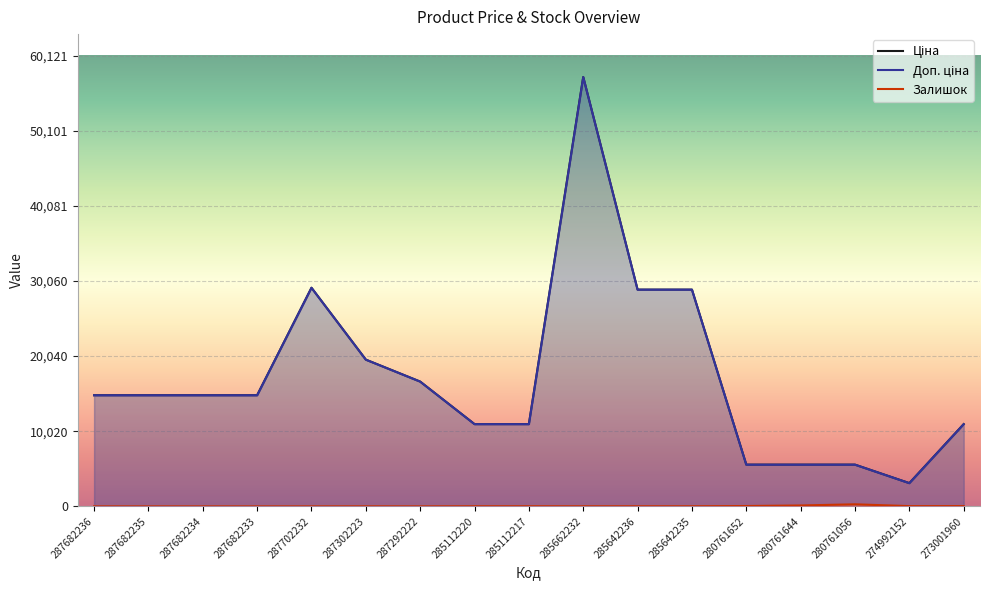

Reading left to right, transcribe all the data shown in this chart.

Ціна: 287682236=14817.6	287682235=14817.6	287682234=14817.6	287682233=14817.6	287702232=29152.3	287302223=19564.9	287292222=16636.8	285112220=10964.4	285112217=10964.4	285662232=57258.0	285642236=28901.7	285642235=28901.7	280761652=5560.3	280761644=5560.3	280761056=5560.3	274992152=3094.7	273001960=10964.4
Доп. ціна: 287682236=14817.6	287682235=14817.6	287682234=14817.6	287682233=14817.6	287702232=29152.3	287302223=19564.9	287292222=16636.8	285112220=10964.4	285112217=10964.4	285662232=57258.0	285642236=28901.7	285642235=28901.7	280761652=5560.3	280761644=5560.3	280761056=5560.3	274992152=3095.0	273001960=10964.4
Залишок: 287682236=0.0	287682235=0.0	287682234=0.0	287682233=0.0	287702232=0.0	287302223=7.0	287292222=1.0	285112220=17.0	285112217=17.0	285662232=13.0	285642236=16.0	285642235=14.0	280761652=44.0	280761644=116.0	280761056=273.0	274992152=31.0	273001960=38.0